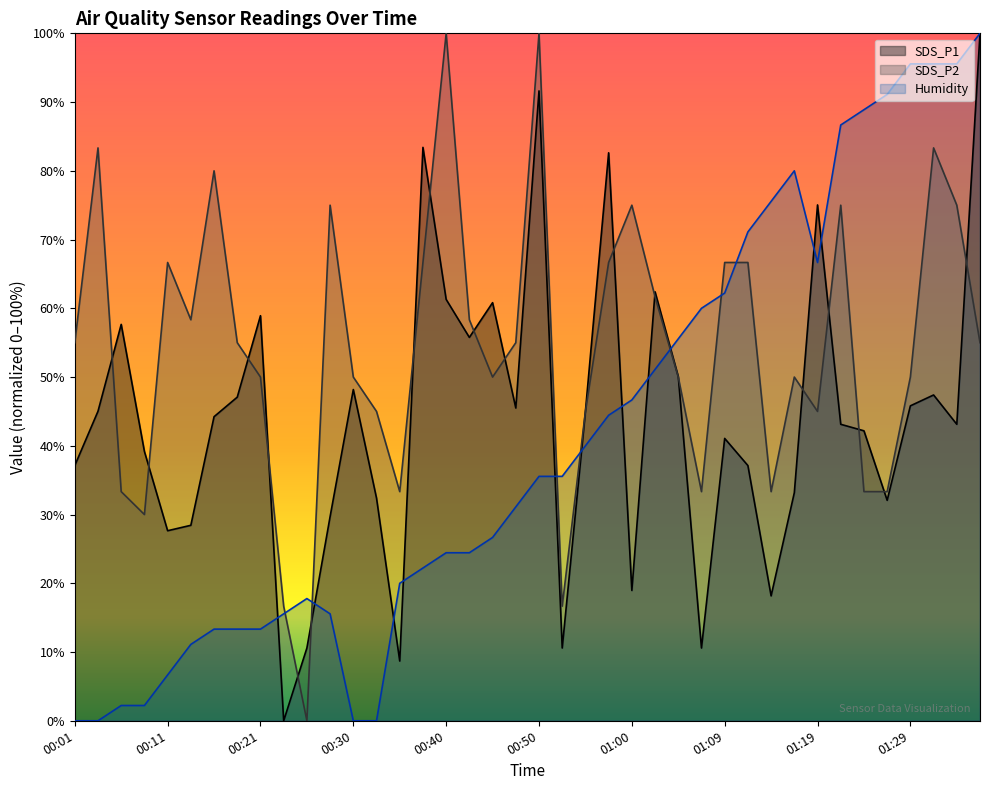

What are all the series names shown in the legend?

SDS_P1, SDS_P2, Humidity